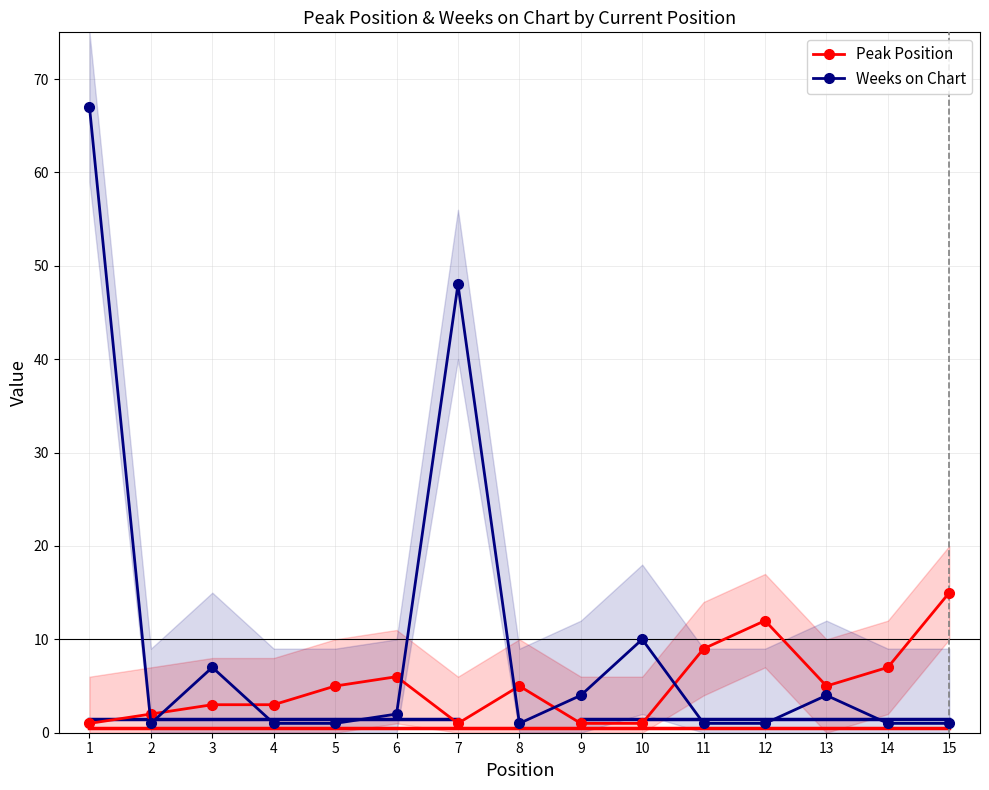

At which category does Weeks on Chart reach its first local peak?

3